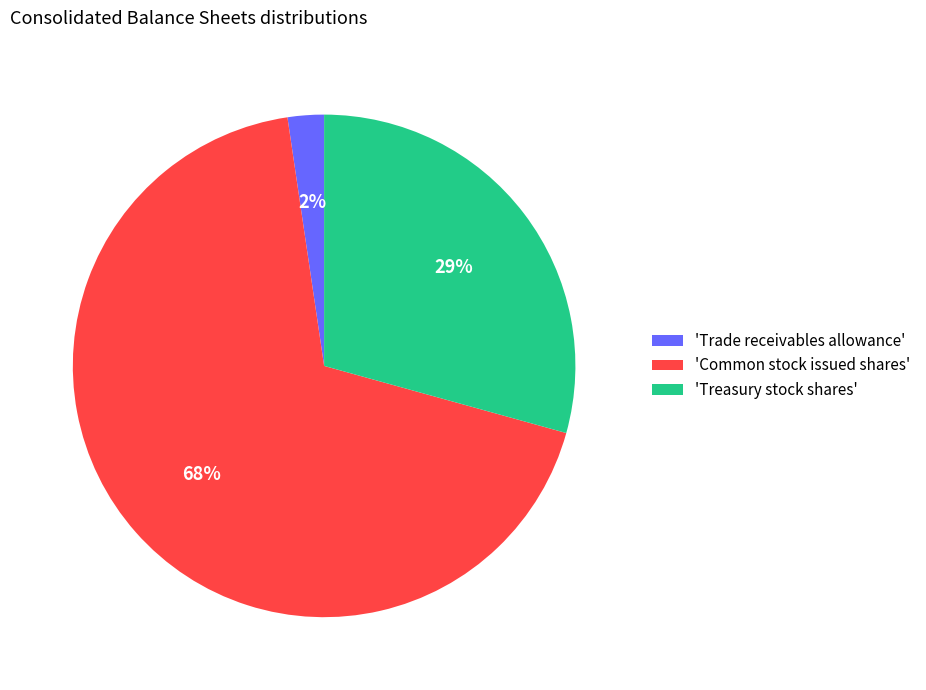

What percentage is the 'Treasury stock shares' slice, to the nearest percent?

29%